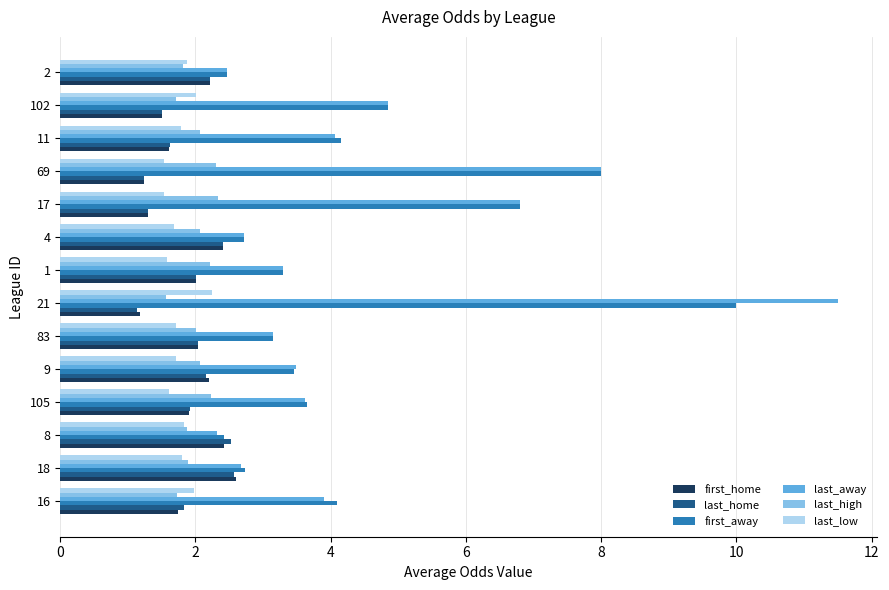

What is the total value across all series at 11?

15.3